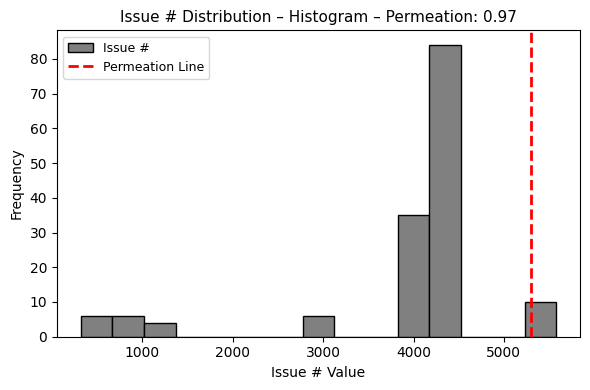

Read against the x-axis, roughly where is the centre of the tallest bar?

4400